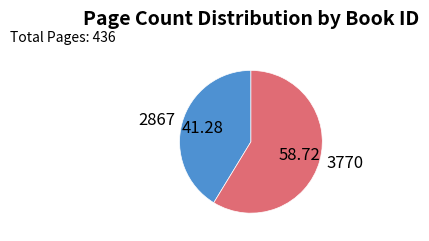

Which category has the biggest portion of the pie?

3770